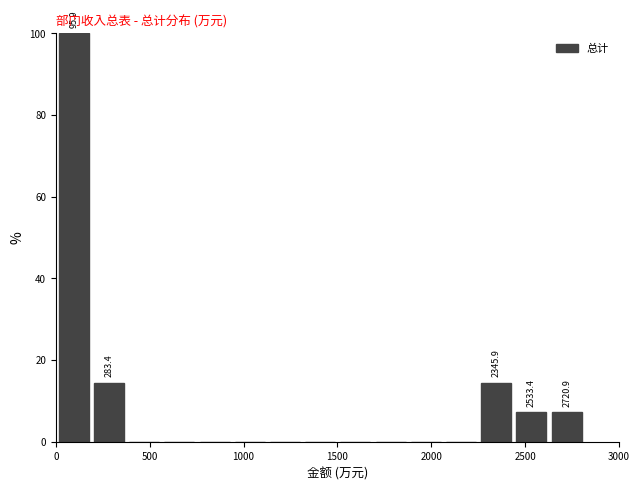

Read against the x-axis, roughly where is the centre of the tallest bar?

100